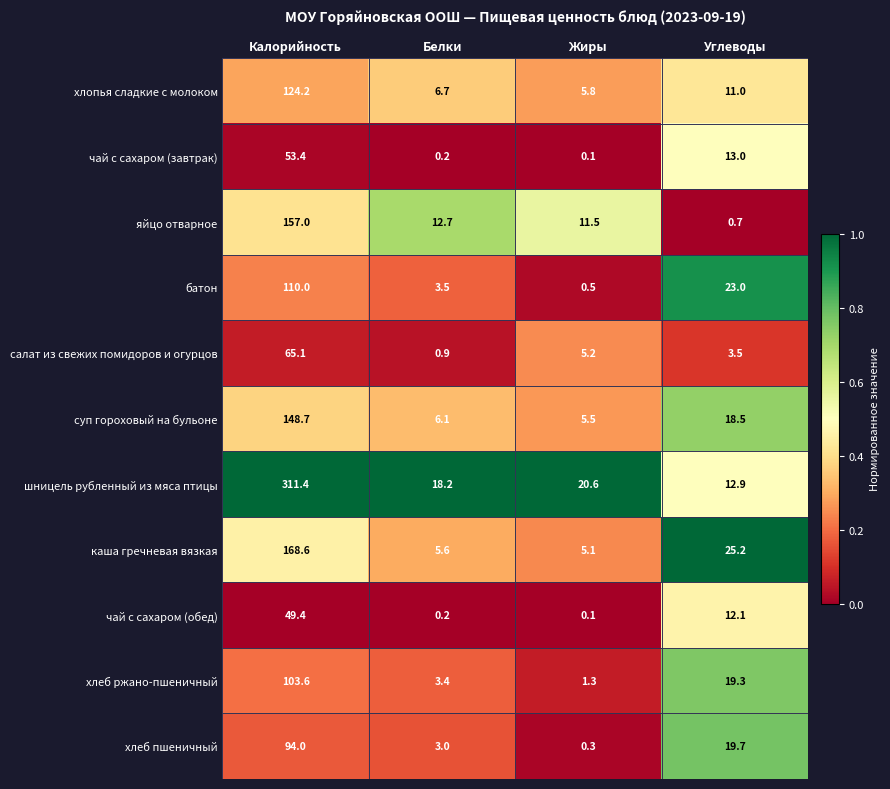

Which series has the largest total across all categories?

шницель рубленный из мяса птицы